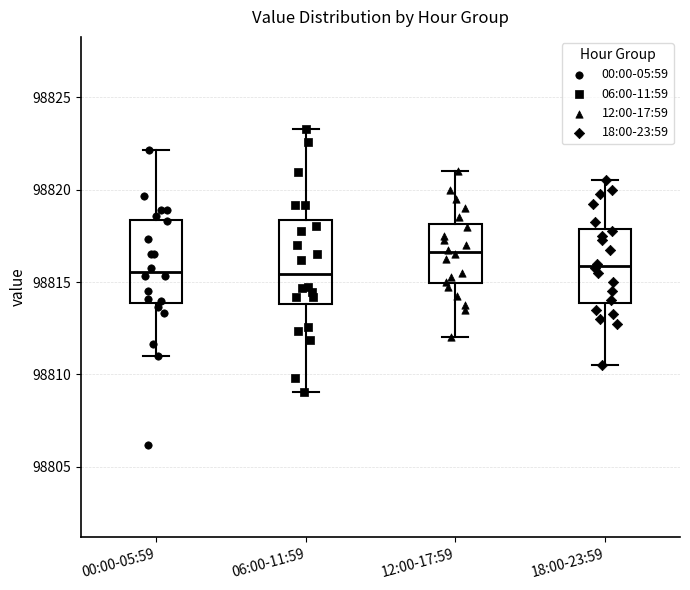

Reading left to right, read every box against the y-axis: the position of its median line, the range the box covers, and the ends of its whiskers. The values are not printed on the chart, so give them approximately, as read against the axis.

00:00-05:59: median 98815.5, box 98814.0 to 98818.5, whiskers 98811.0 to 98822.0
06:00-11:59: median 98815.5, box 98814.0 to 98818.5, whiskers 98809.0 to 98823.5
12:00-17:59: median 98816.5, box 98815.0 to 98818.0, whiskers 98812.0 to 98821.0
18:00-23:59: median 98816.0, box 98814.0 to 98818.0, whiskers 98810.5 to 98820.5